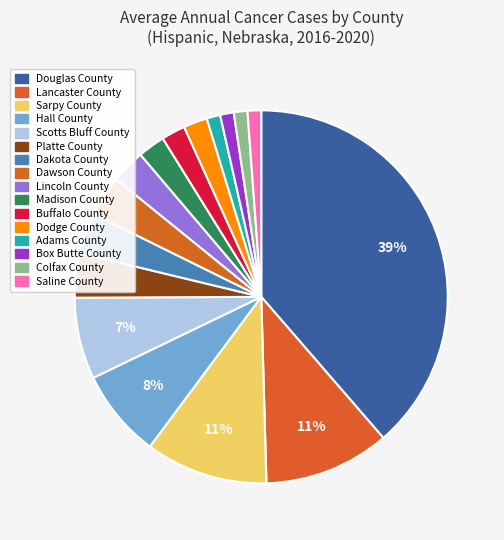

How many slices are in this pie chart?

16